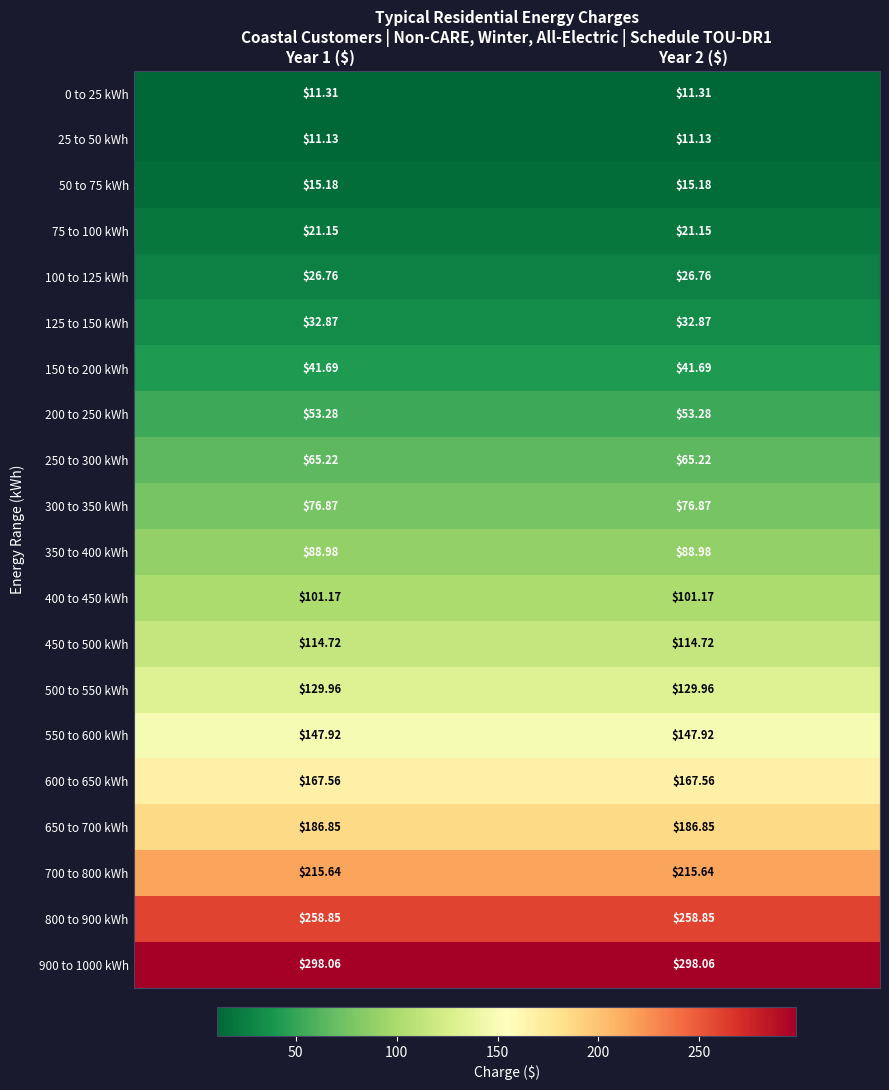

How many distinct data groups are displayed?

20